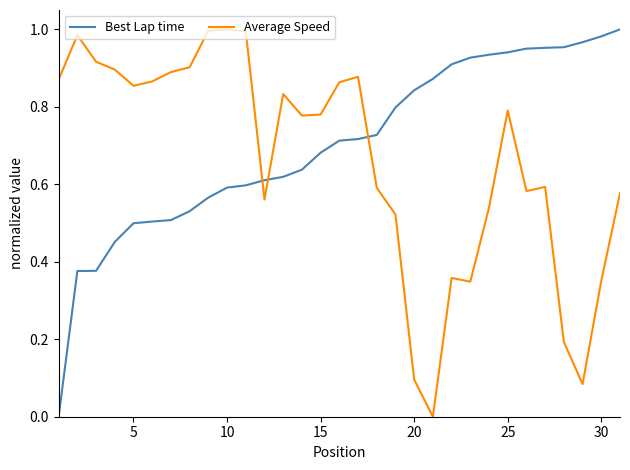

True or false: Average Speed and Best Lap time intersect in this chart.

True